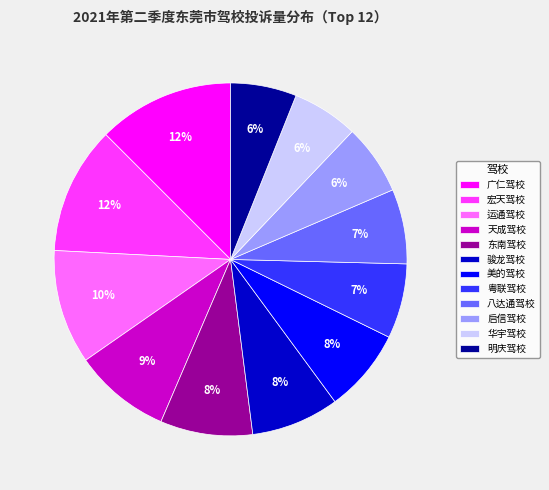

How many slices are in this pie chart?

12